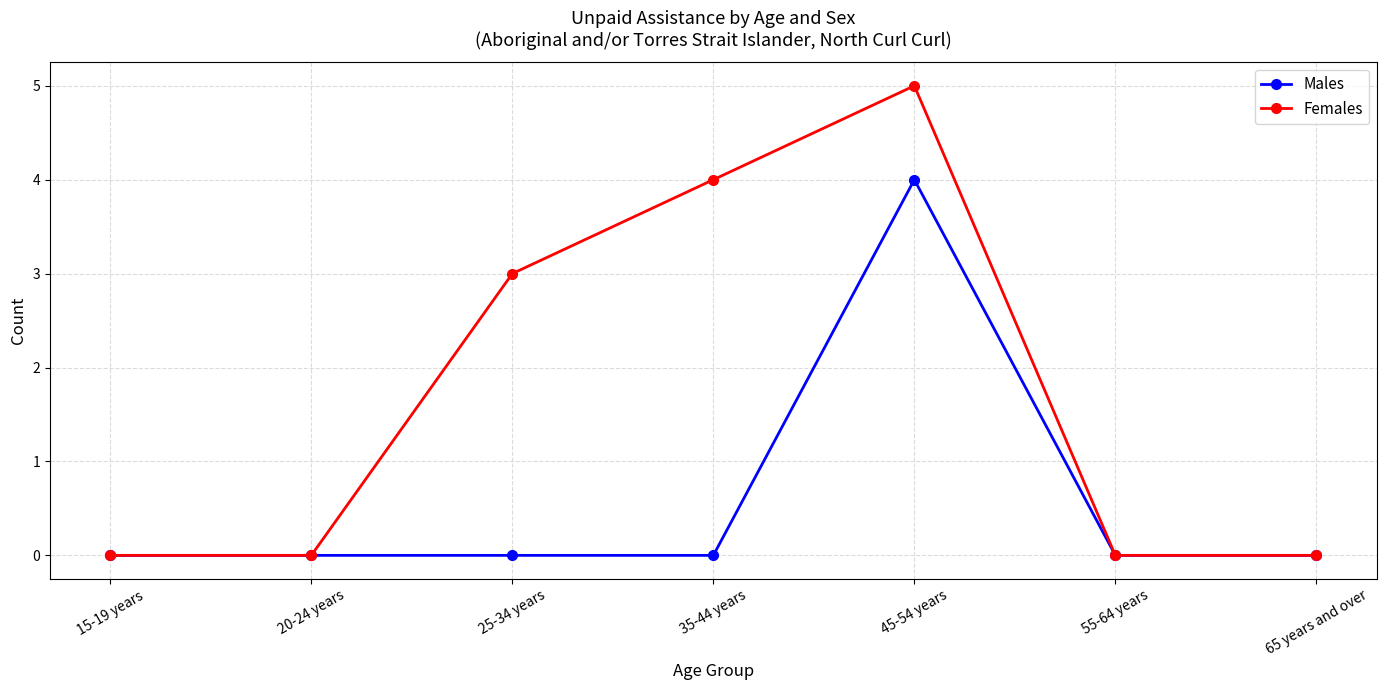

What is the greatest value displayed?

5